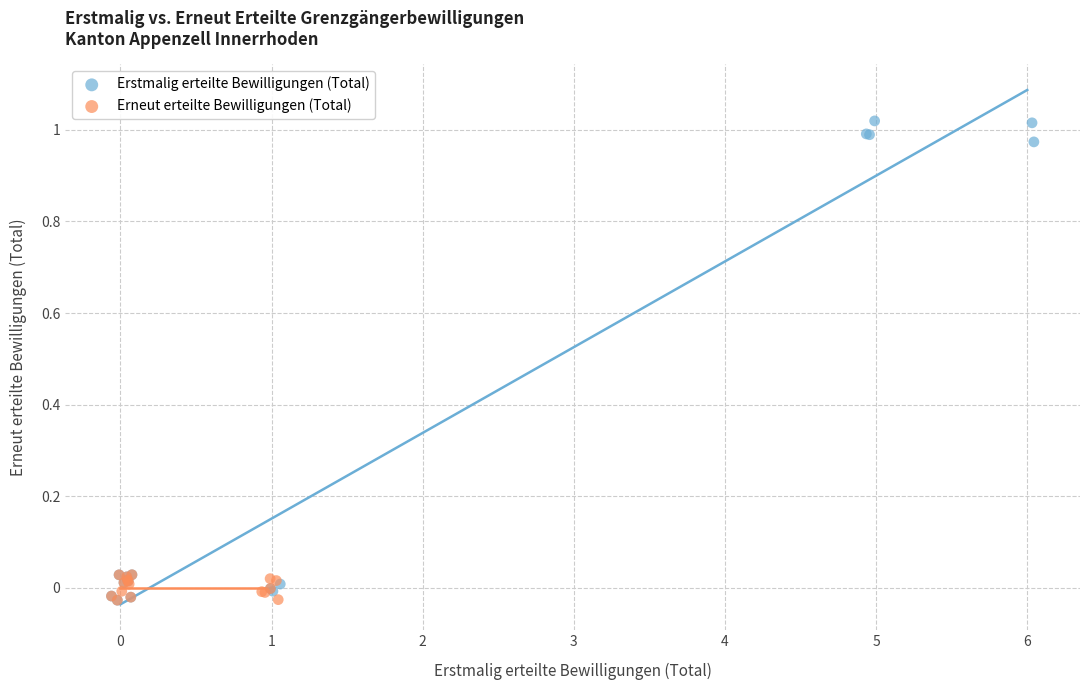

Which series has the largest Y range (max minus min)?

Erstmalig erteilte Bewilligungen (Total)